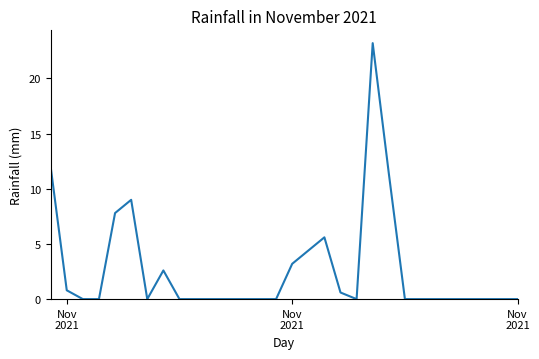

What is the maximum value shown in the chart?

23.2